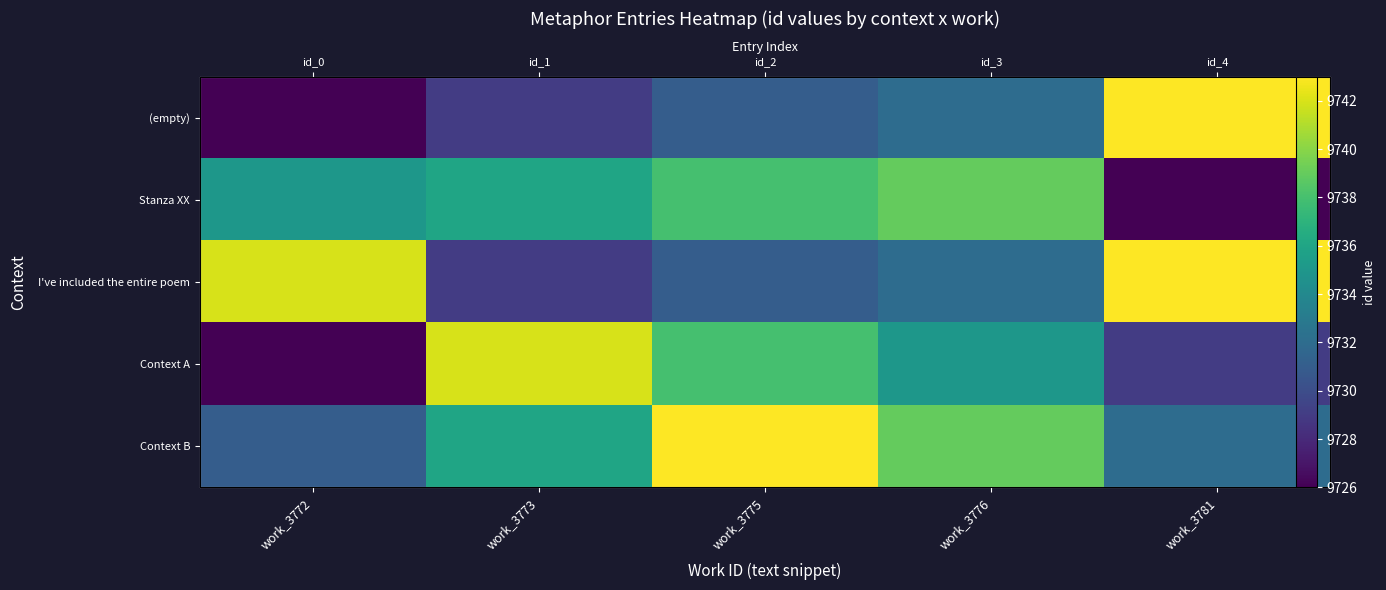

At which label does I've included the entire poem first exceed 9732?

work_3772